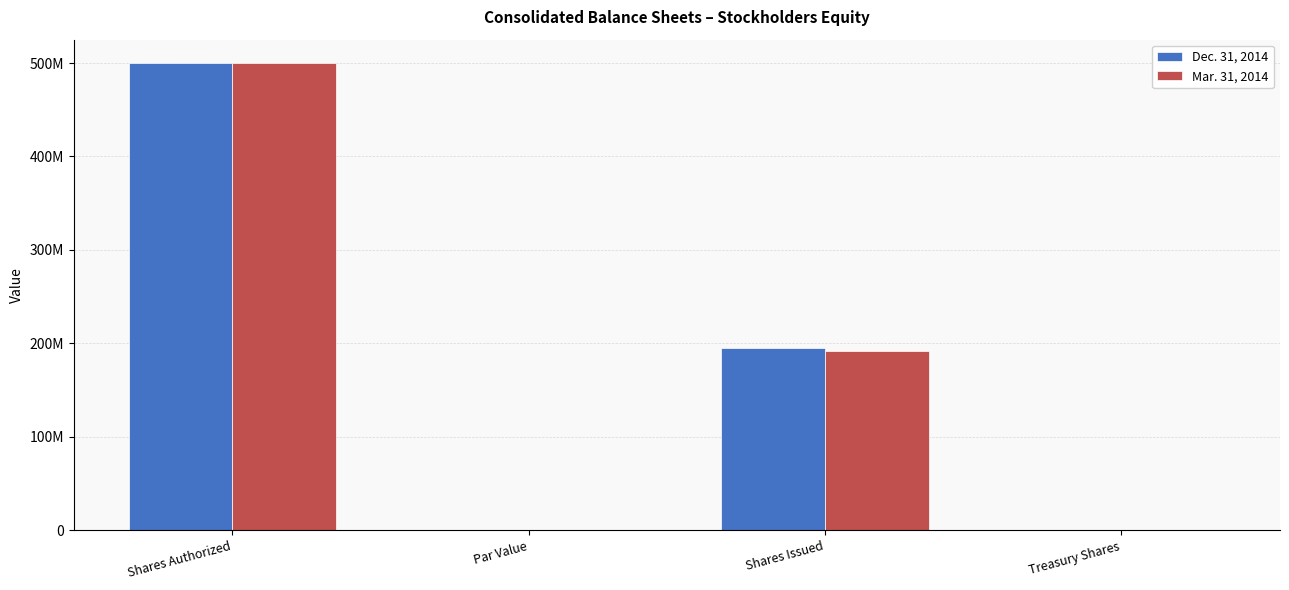

What position from the left is Shares Authorized?

1